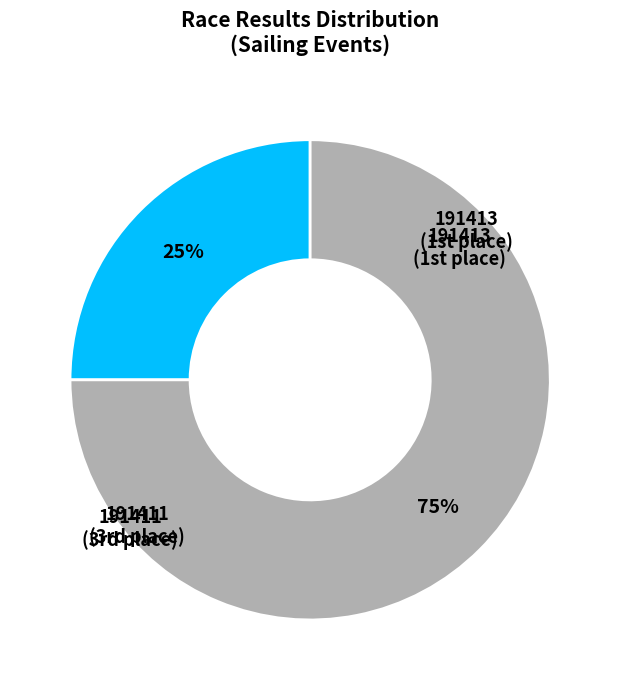

What is the smallest slice in the pie chart?

191413